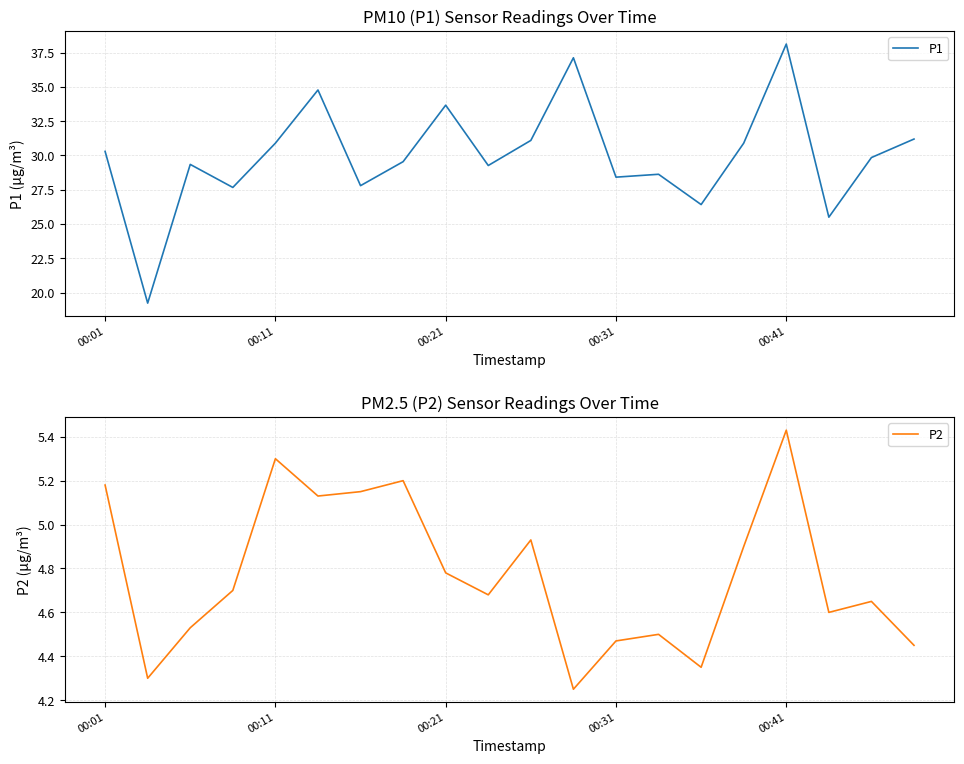

How many interior local valleys does the P1 series have?

7